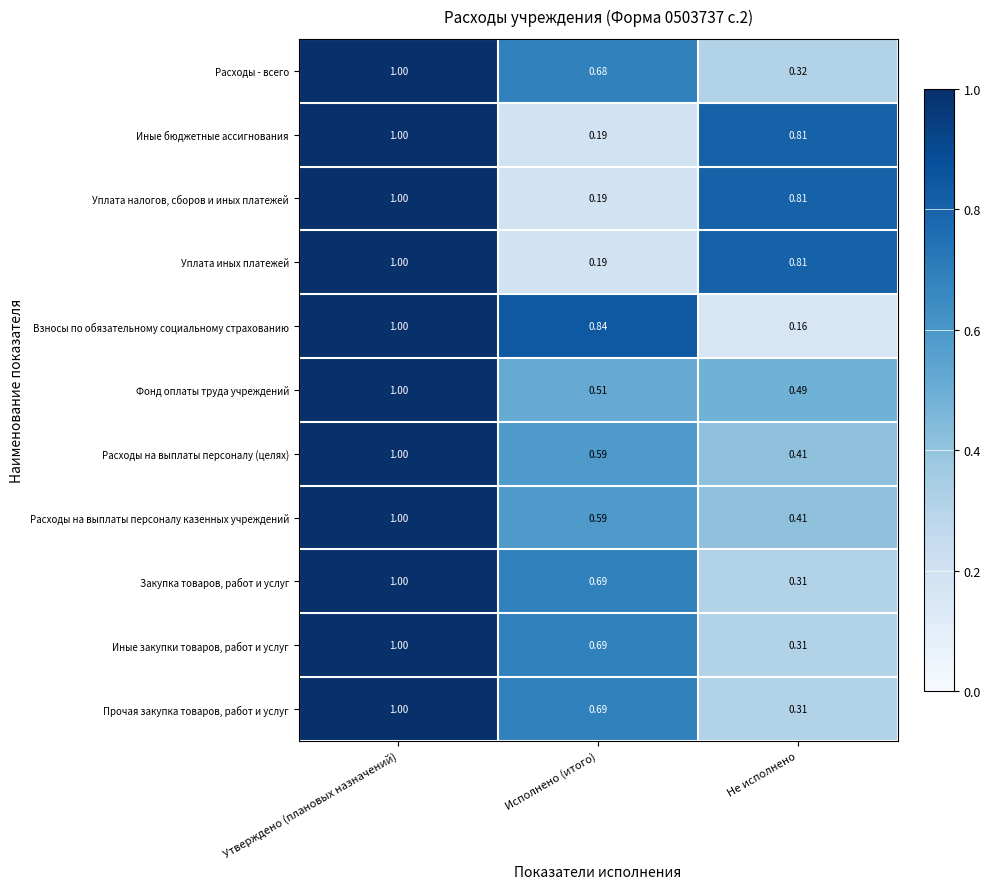

Between Утверждено (плановых назначений) and Не исполнено, which series saw the biggest shift?

Взносы по обязательному социальному страхованию